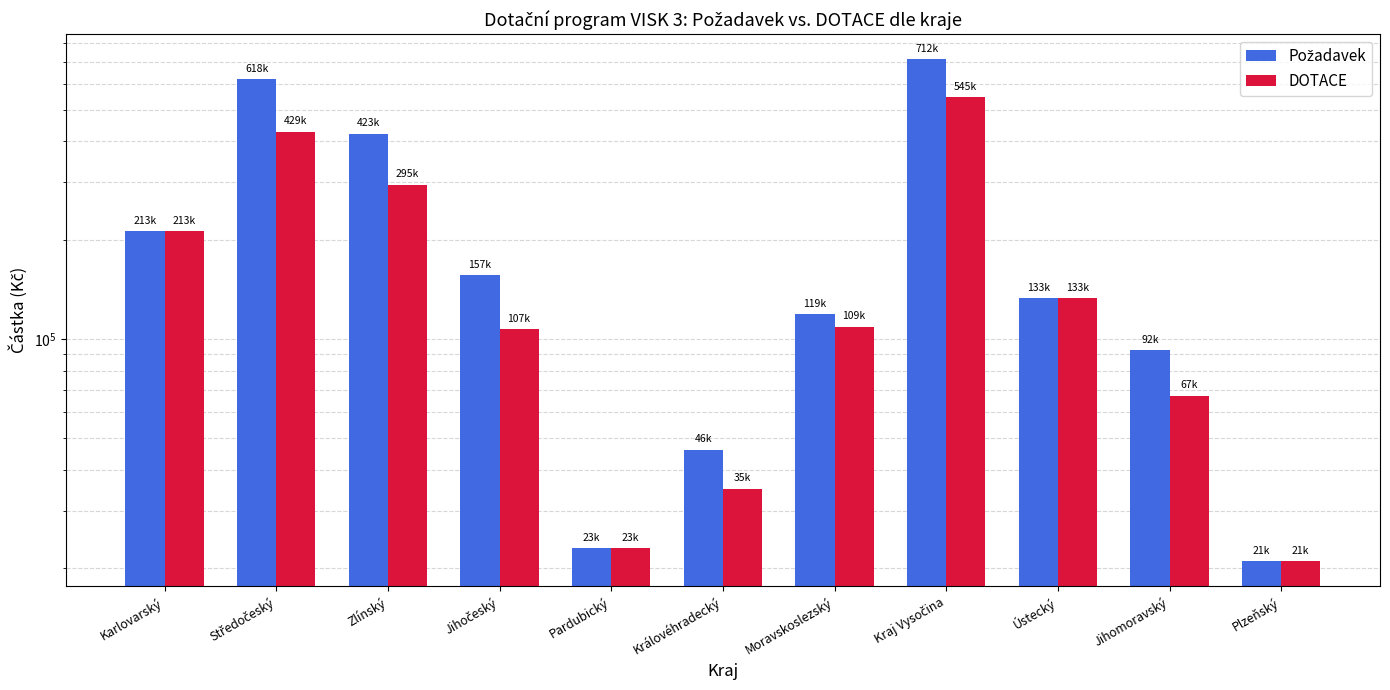

Rank the series by their average value, from lowest to highest.

DOTACE, Požadavek